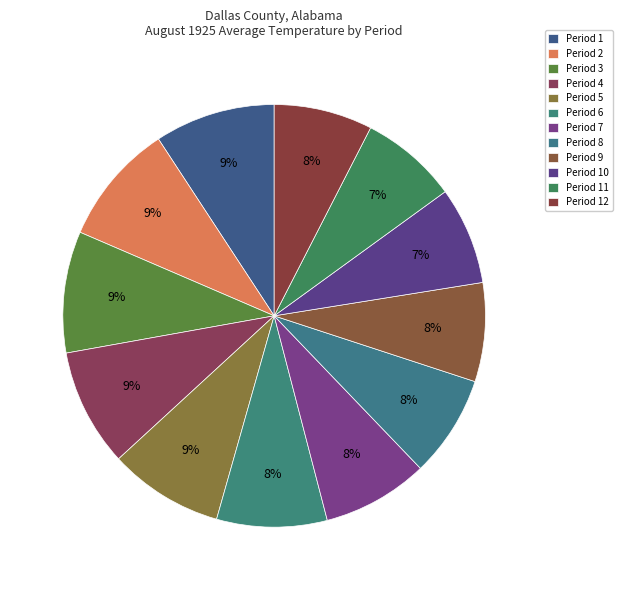

Count the number of slices in the pie.

12